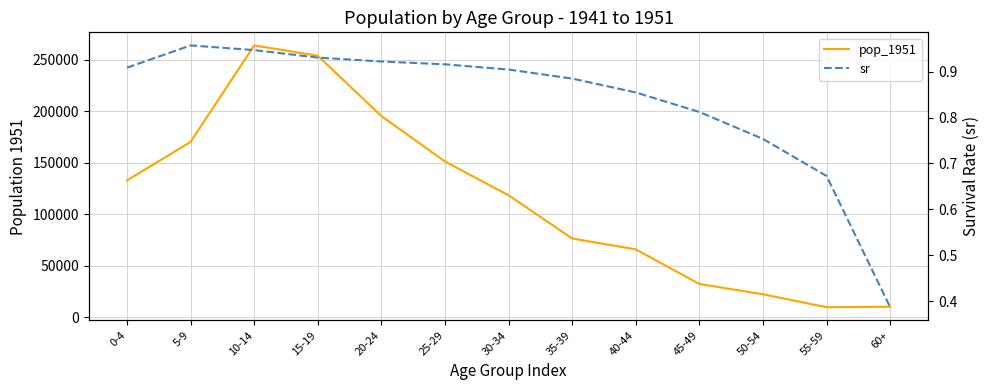

True or false: sr and pop_1951 intersect in this chart.

False